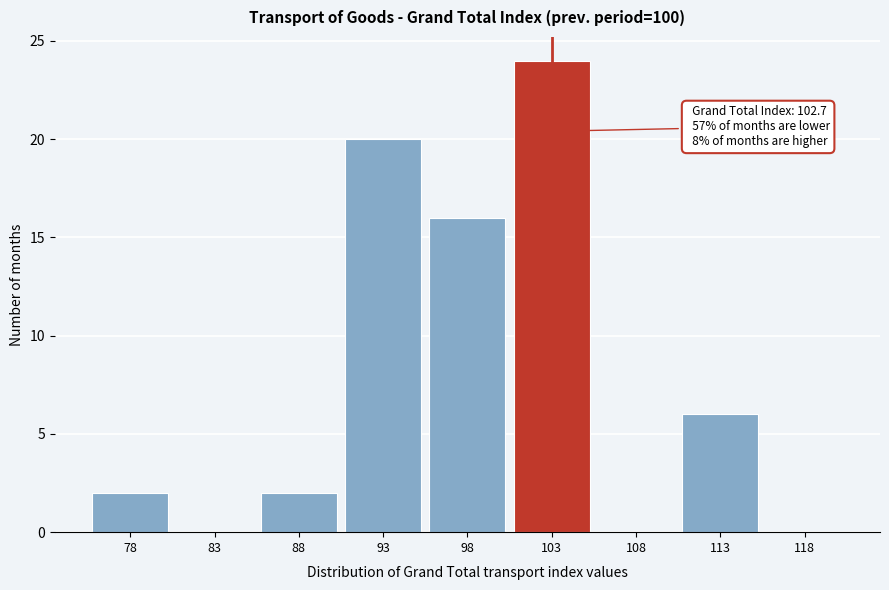

Reading left to right, what are all the values shown in this chart?

78=2	83=0	88=2	93=20	98=16	103=24	108=0	113=6	118=0